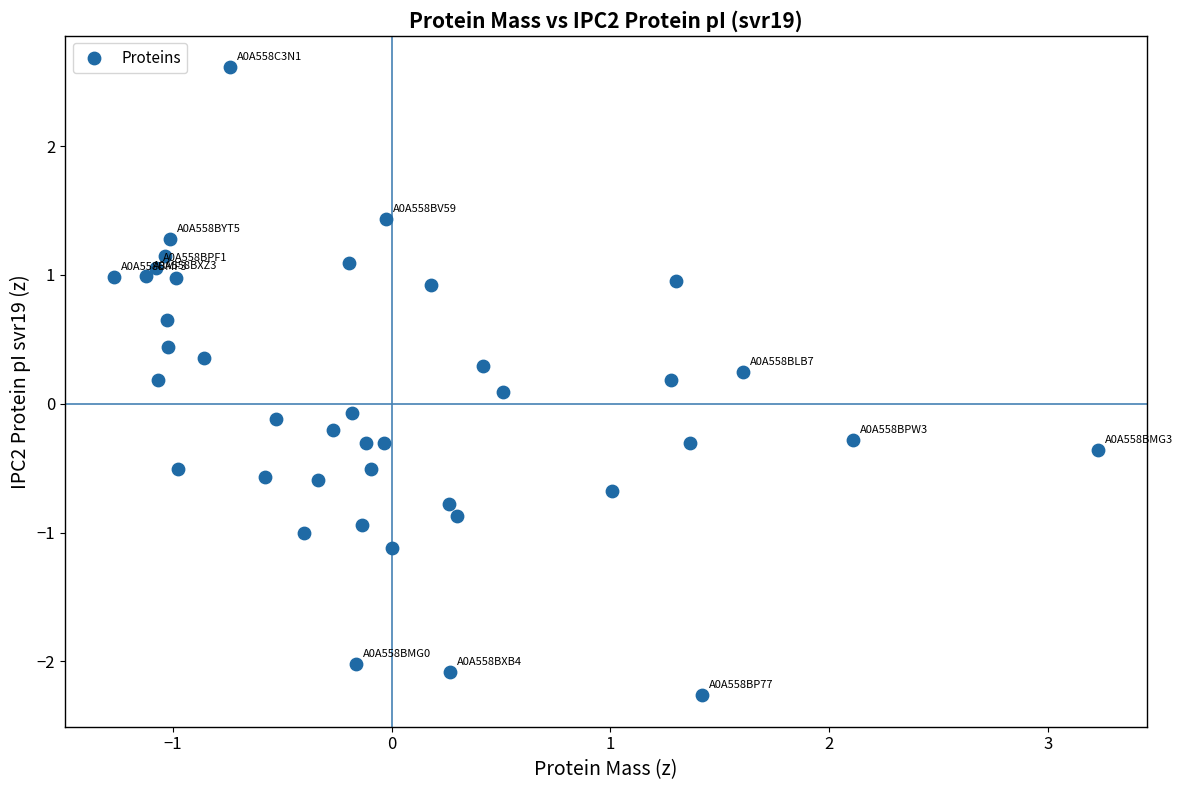

What is the range of X values (max minus min)?

4.5